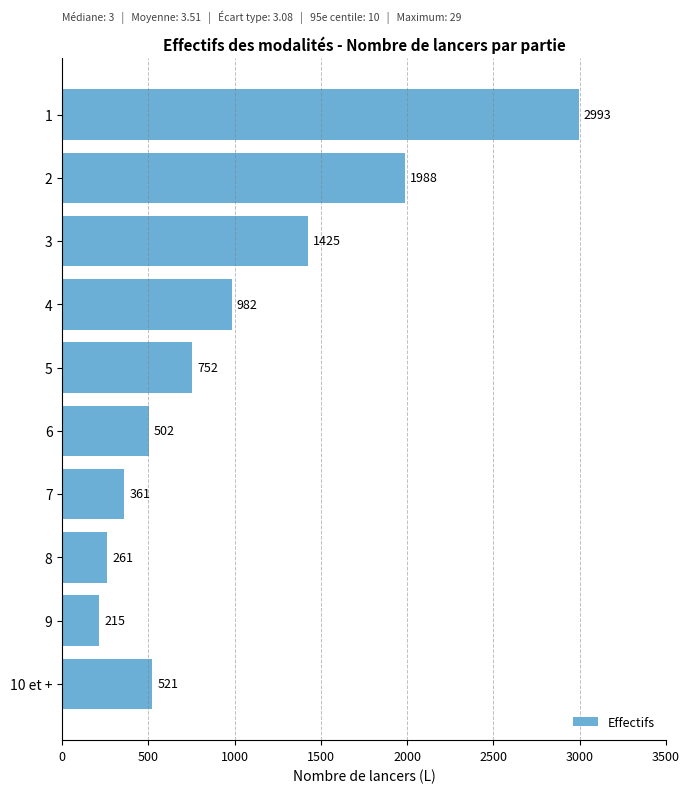

Does the chart contain any negative values?

No